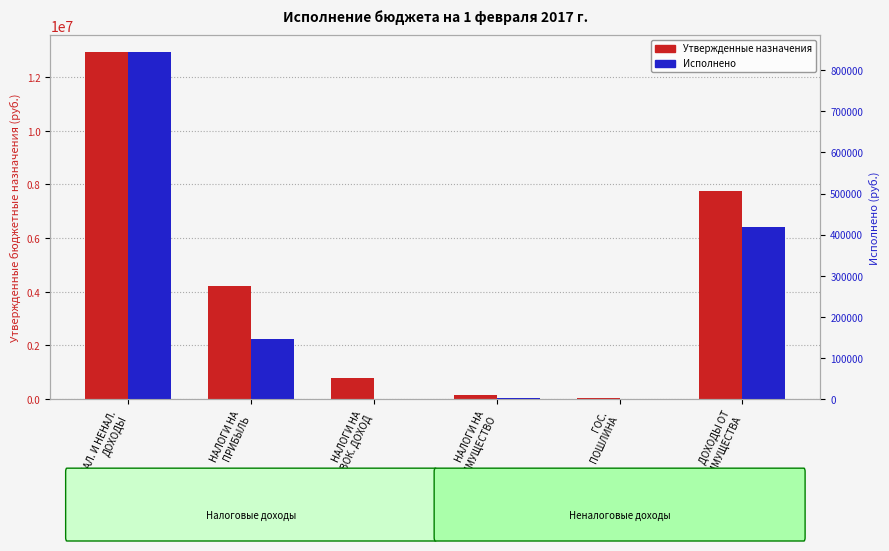

Which label corresponds to the smallest value in the chart?

ГОС.
ПОШЛИНА